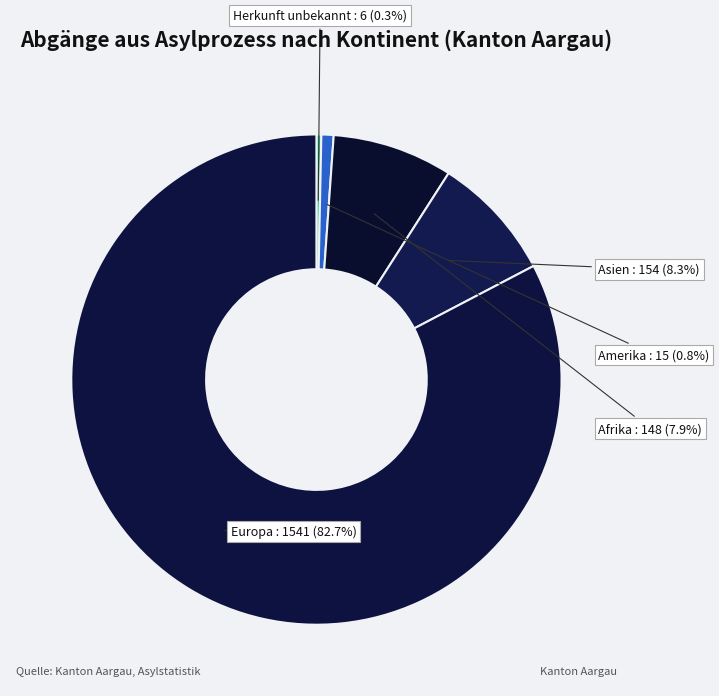

To the nearest percent, what portion does Afrika represent?

8%